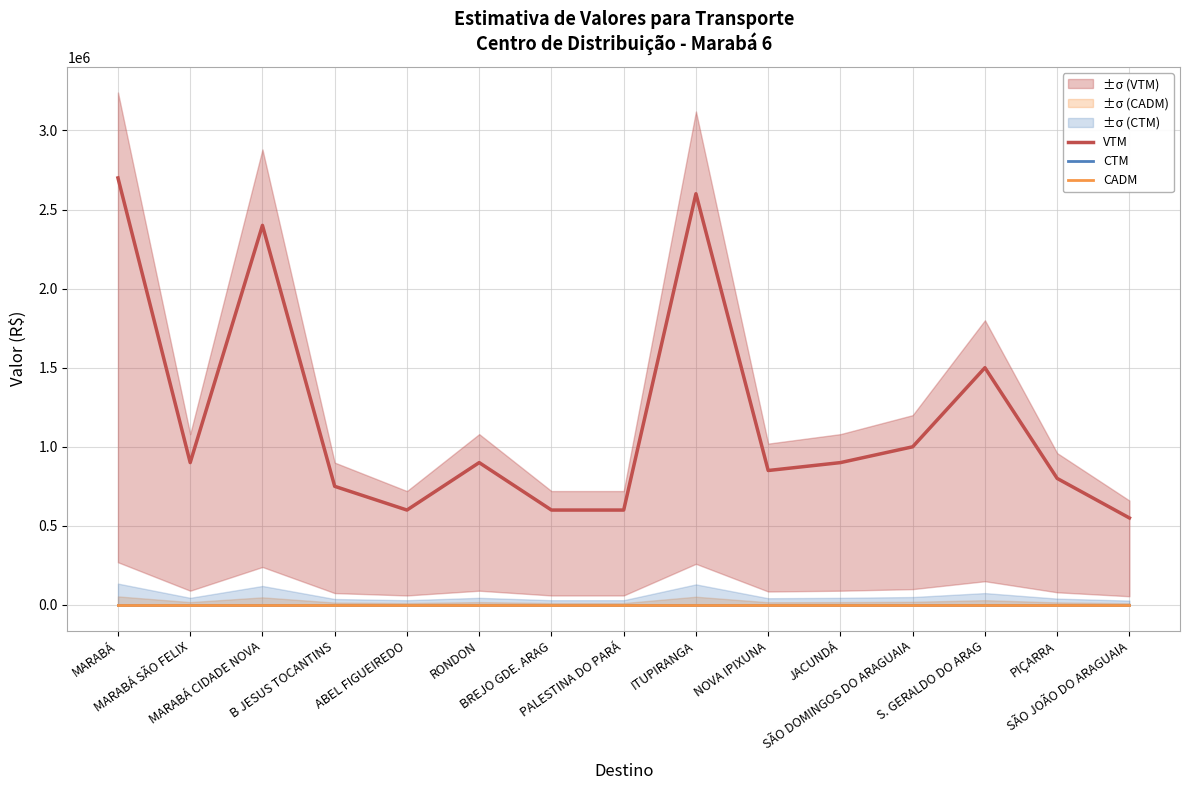

True or false: CADM and VTM cross at least once.

False